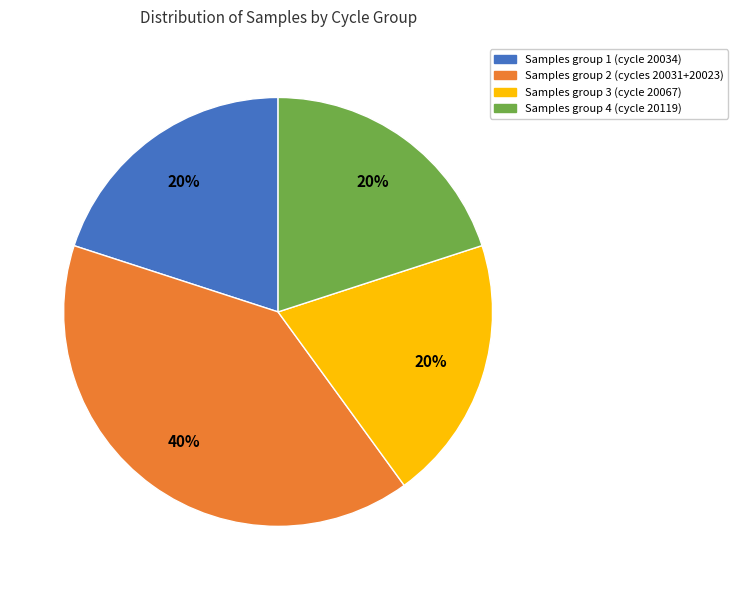

Do Samples group 3 (cycle 20067) and Samples group 2 (cycles 20031+20023) together represent more than half of the pie?

Yes